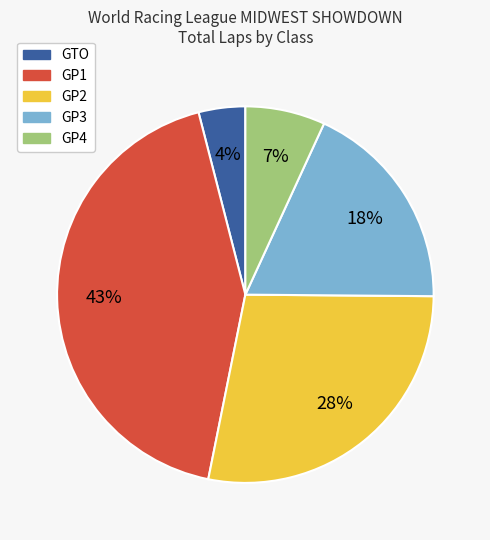

Is there any slice that represents more than half of the pie?

No